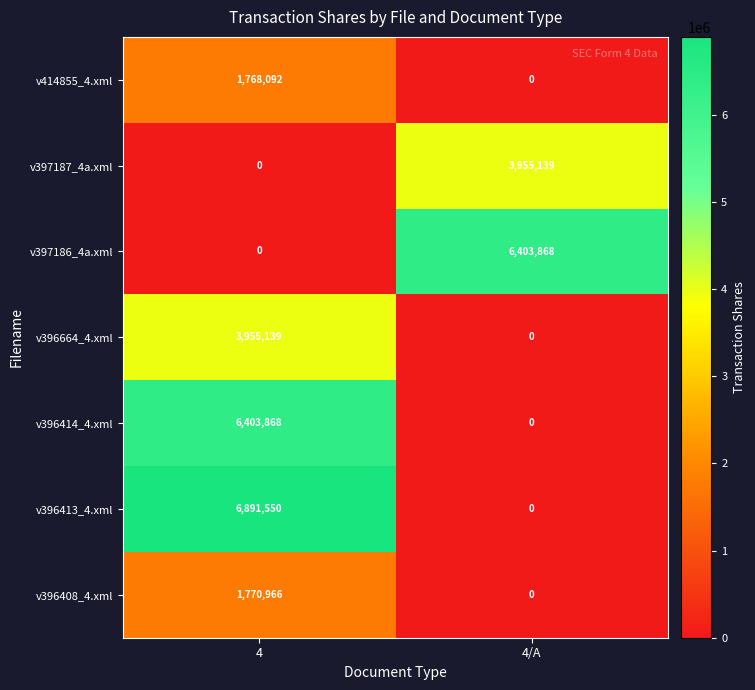

What is the difference between the maximum and minimum values in the v396664_4.xml series?

3955139